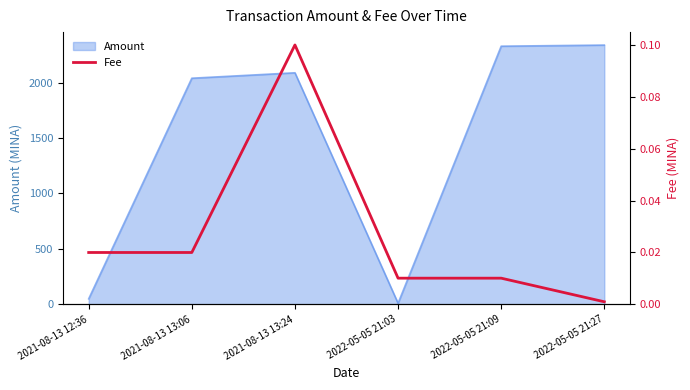

What is the highest value of the Amount series?

2337.6